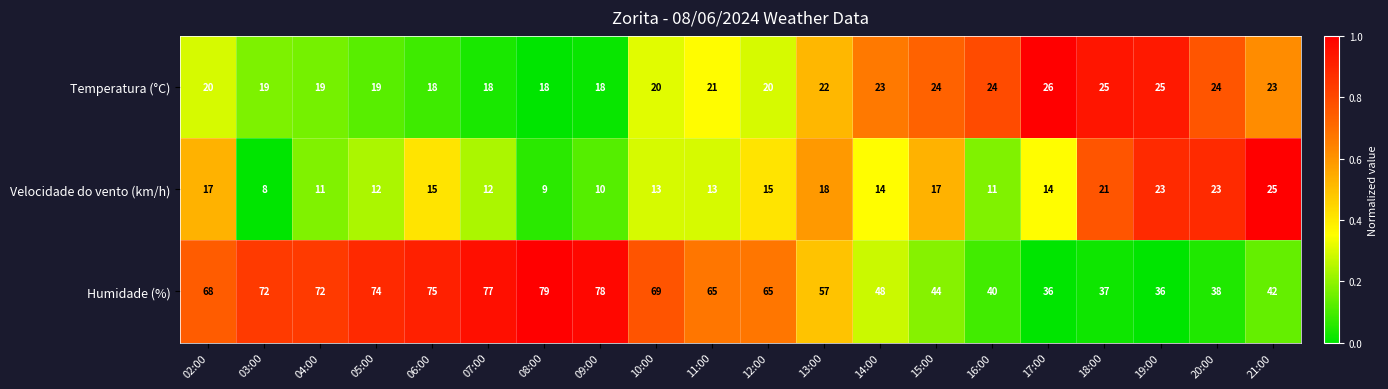

Which series has the largest range (max minus min)?

Humidade (%)